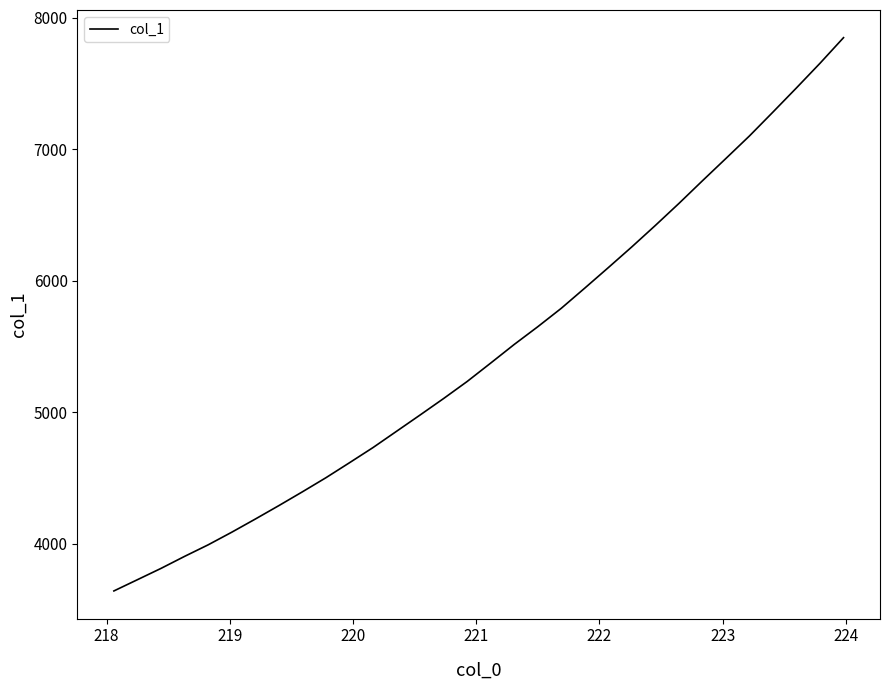

What is the maximum value shown in the chart?

7849.7